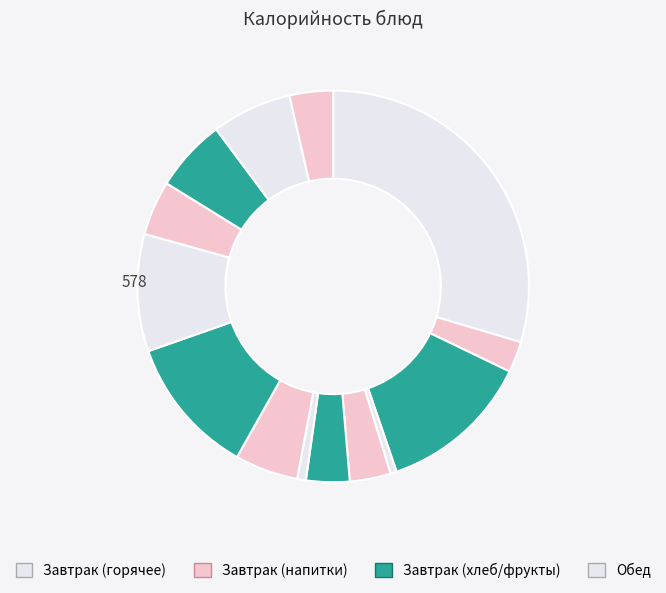

To the nearest percent, what is the average slice percentage?

7%